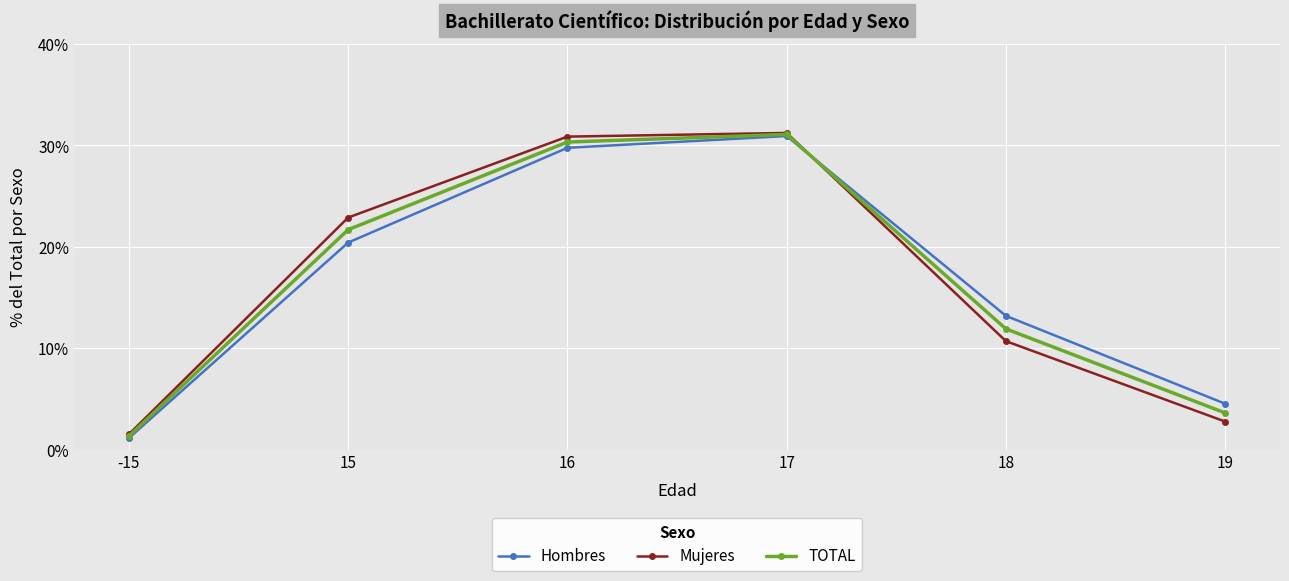

The value of Hombres at 18 is 4.9. True or false?

False